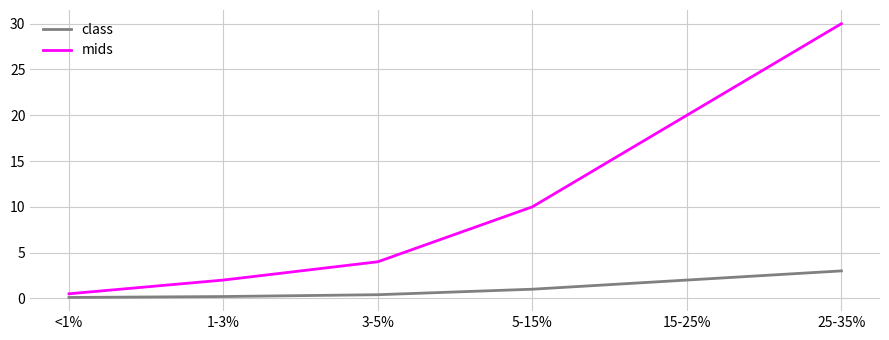

Between <1% and 3-5%, which series saw the biggest shift?

mids